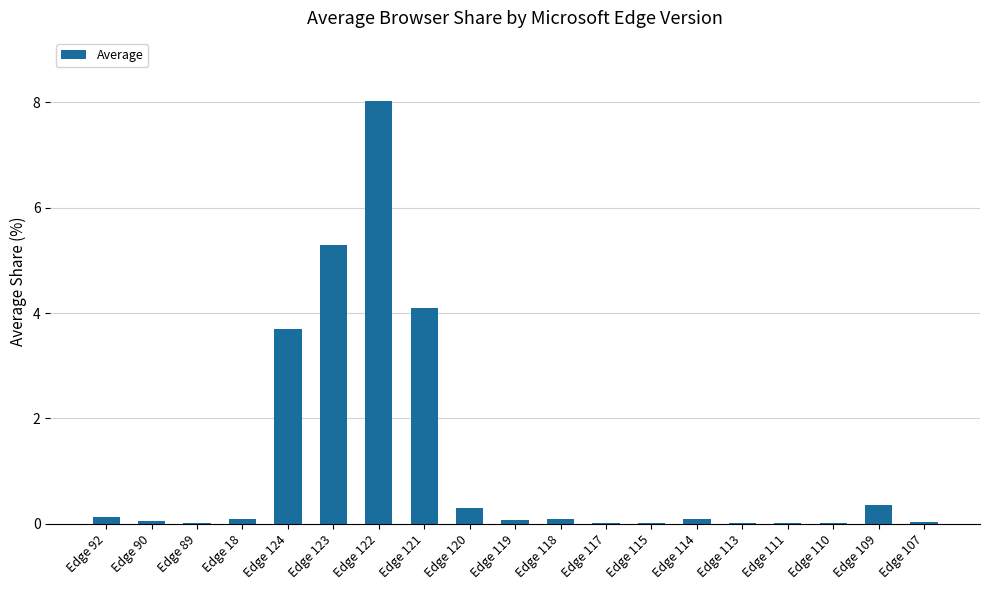

Where is the data nearest to the value 4?

Edge 121